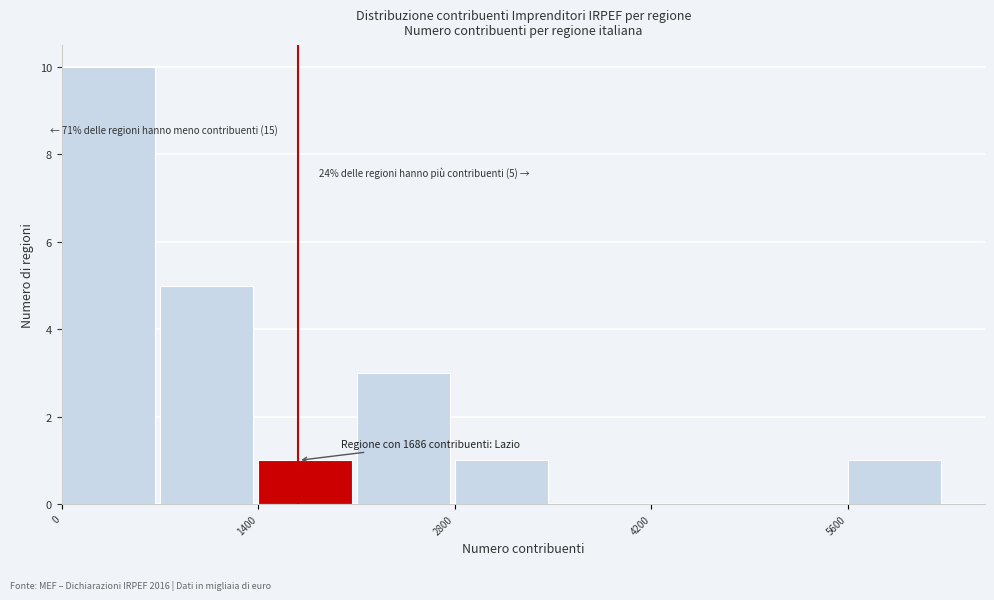

Read against the x-axis, roughly where is the centre of the tallest bar?

400